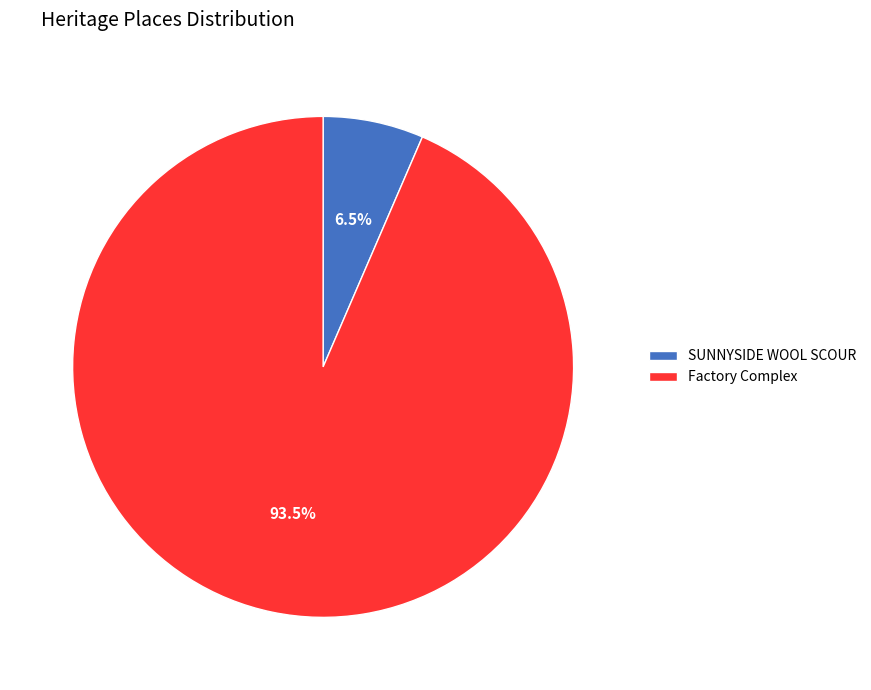

What is the majority slice?

Factory Complex